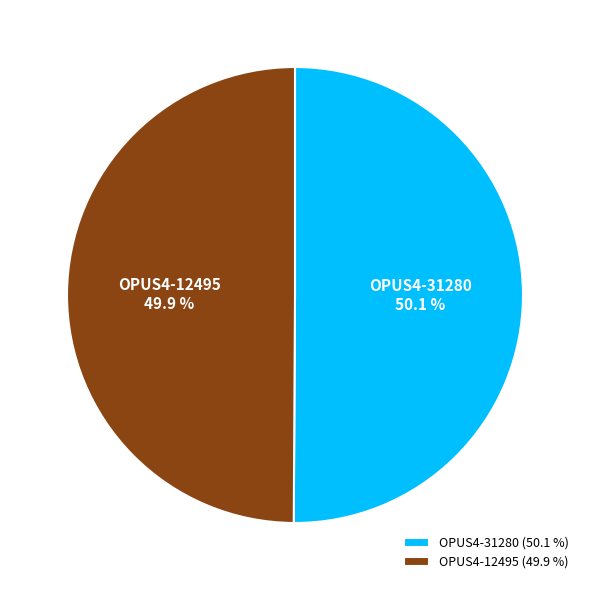

The OPUS4-31280 slice represents 58% of the pie. True or false?

False